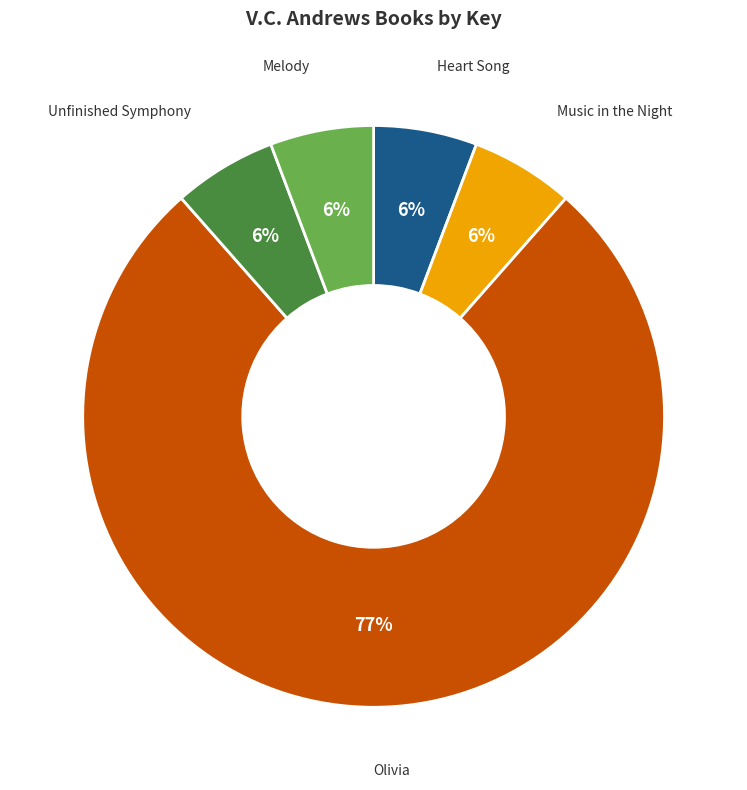

To the nearest percent, what is the average slice percentage?

20%